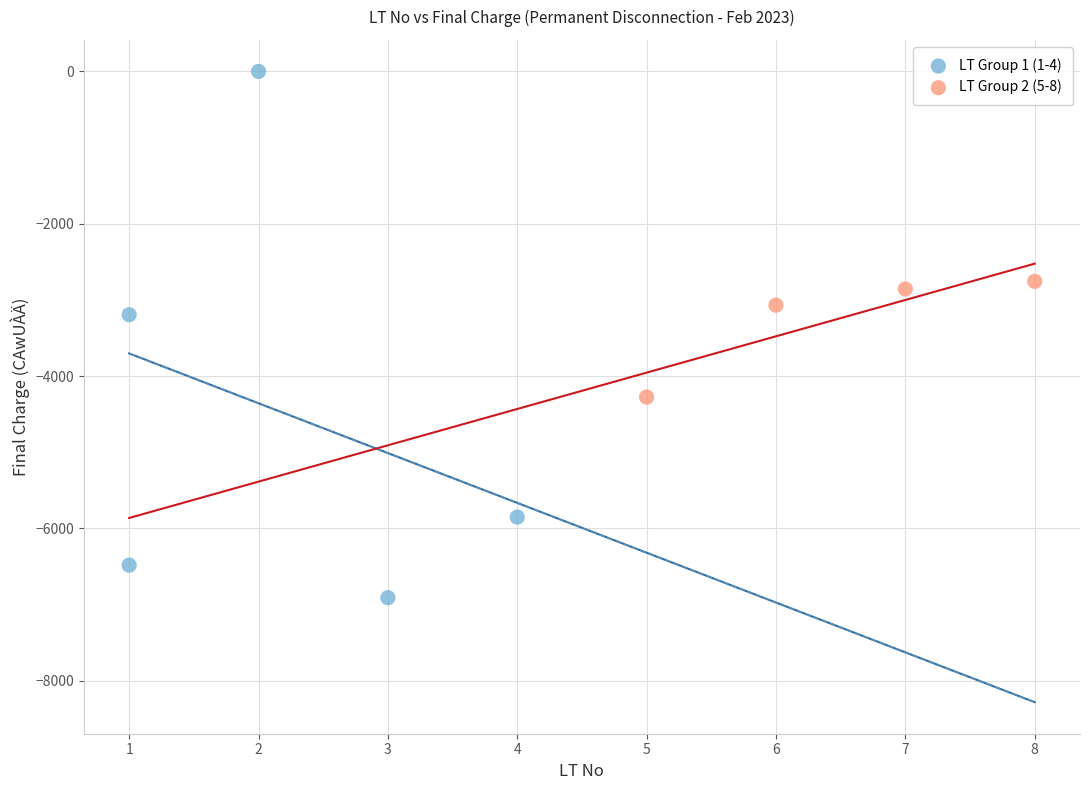

Which series reaches the maximum Y coordinate?

LT Group 1 (1-4)